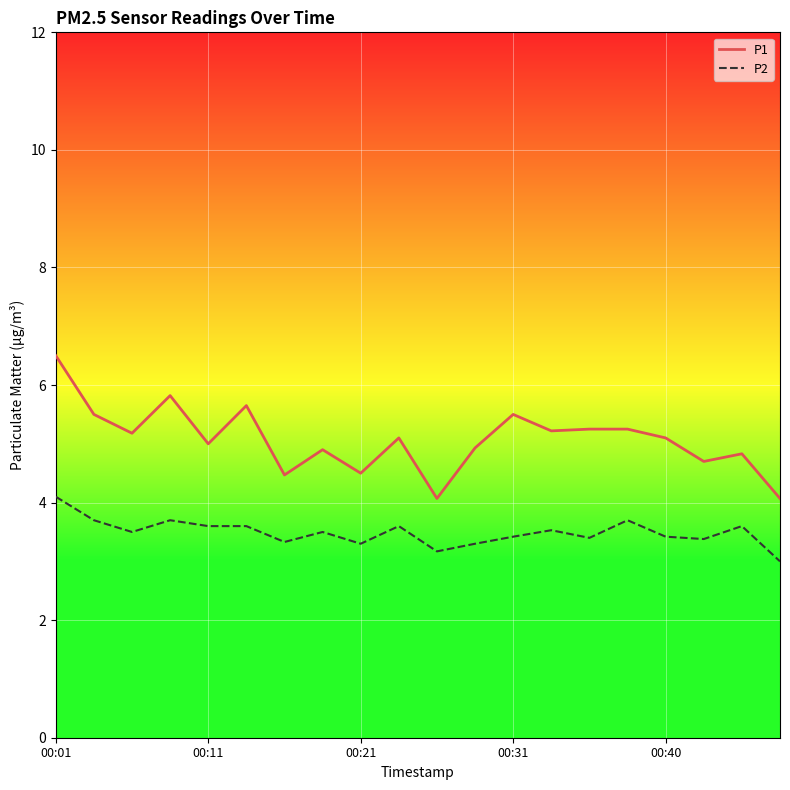

Which series has the largest total across all categories?

P1